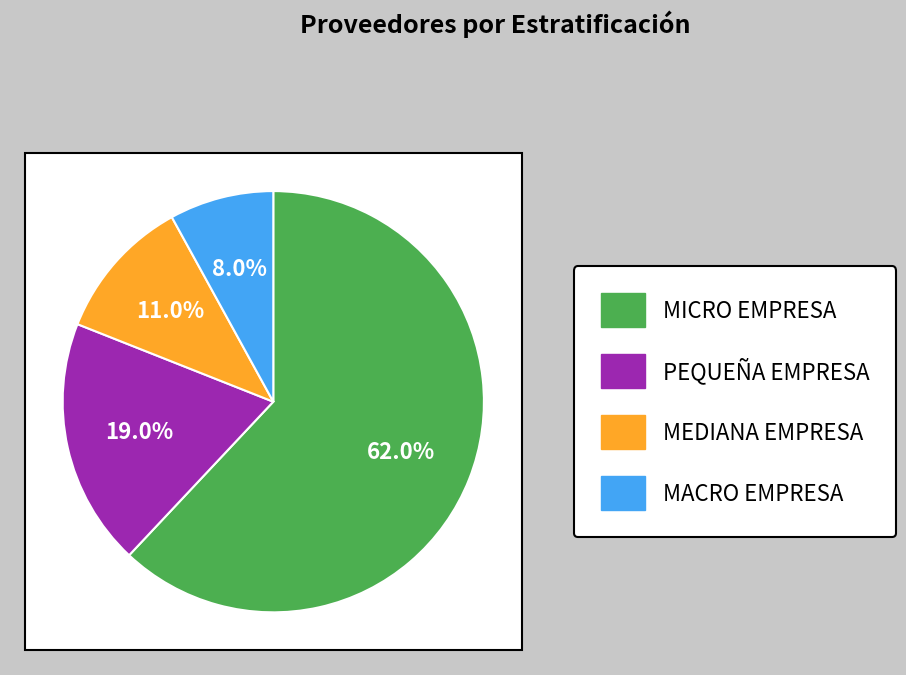

The MEDIANA EMPRESA slice represents 11% of the pie. True or false?

True